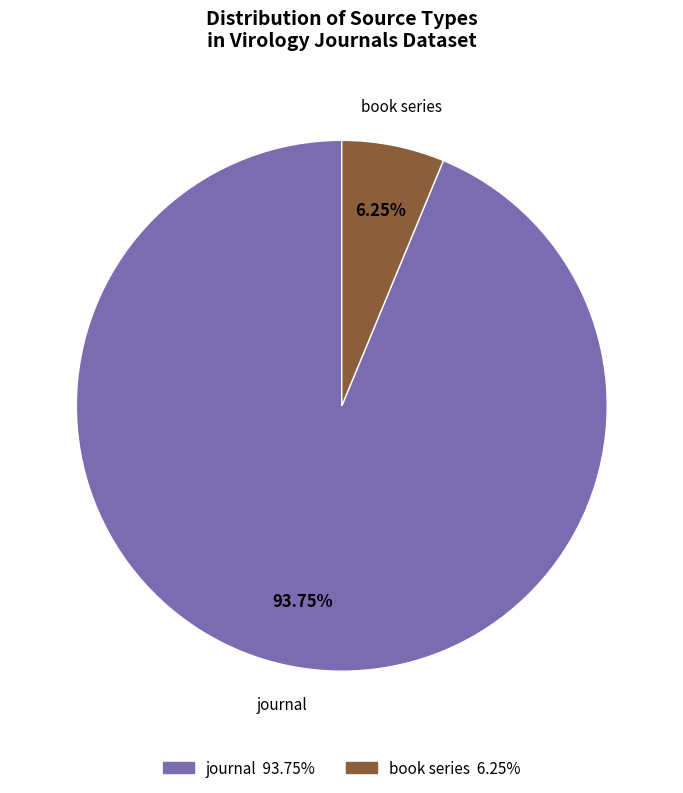

Approximately how many times larger is the value at journal compared to book series?

15.0